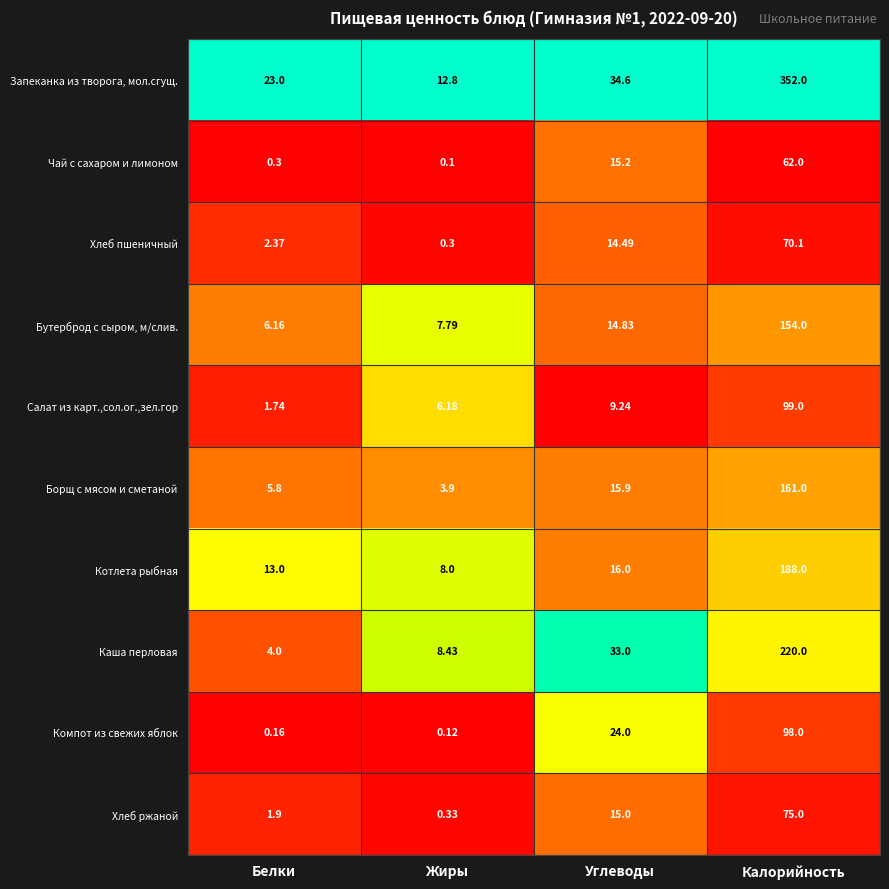

At which label does Хлеб ржаной reach its peak?

Калорийность